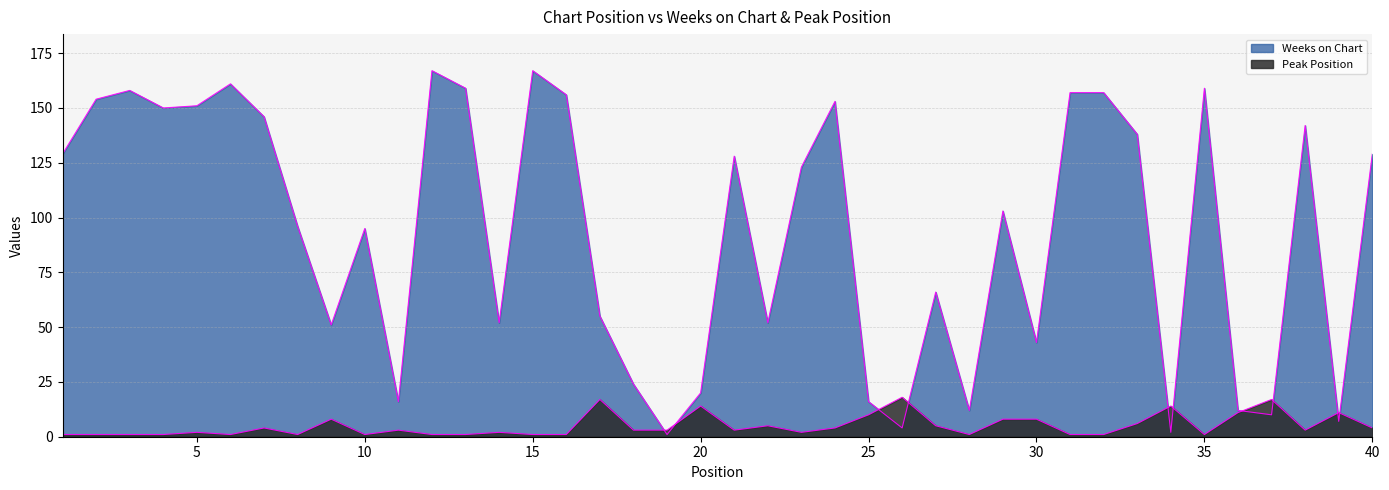

Is it true that Peak Position equals 5 at 11?

False